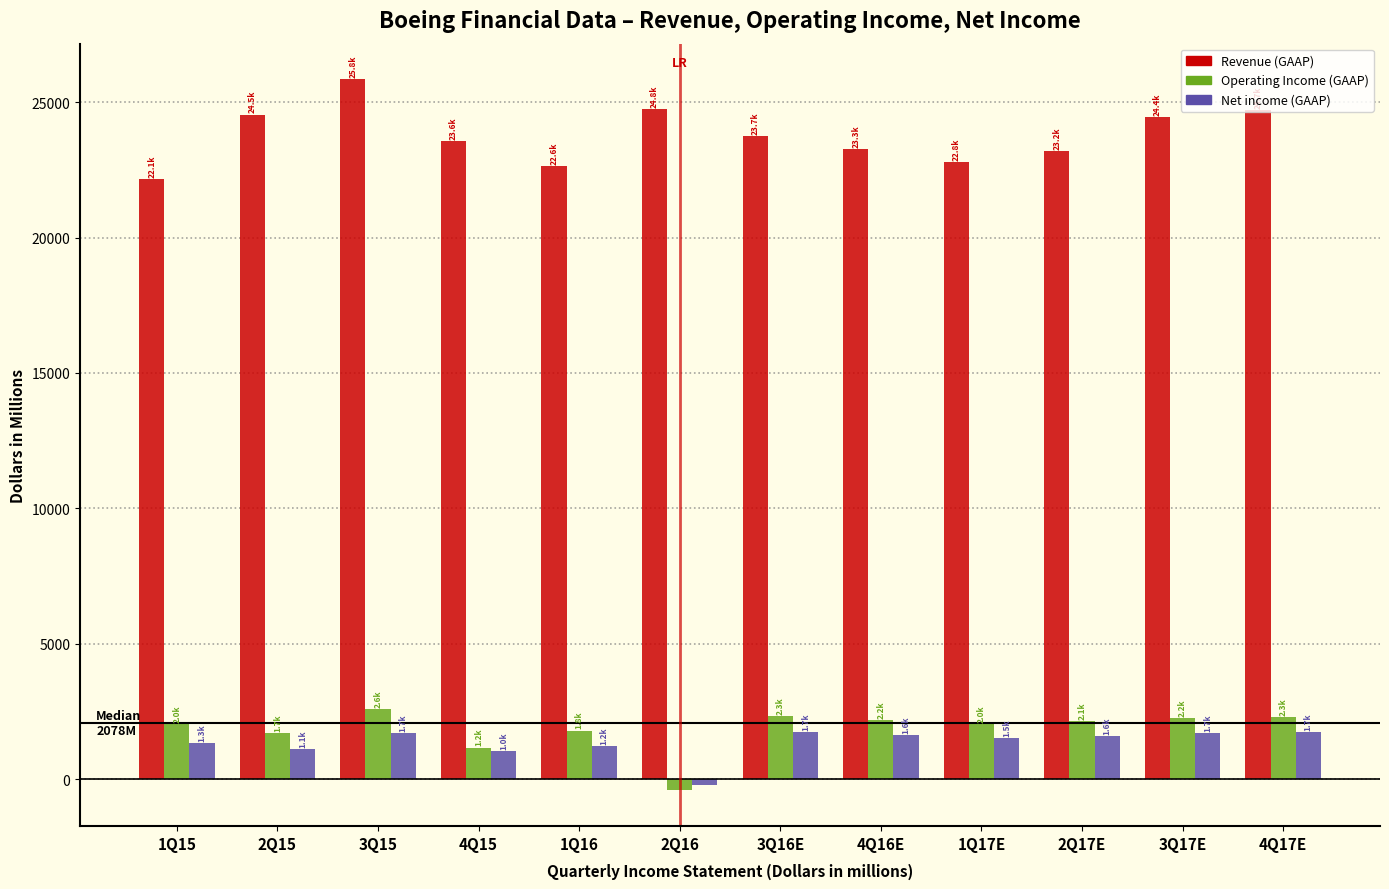

What is the greatest value displayed?

25849